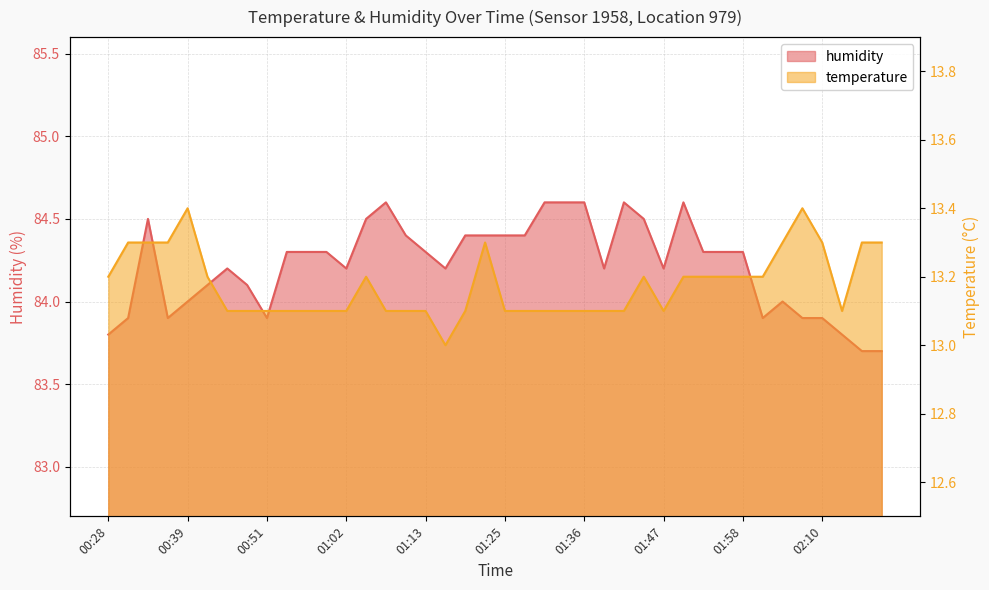

What is the minimum value for humidity?

83.7